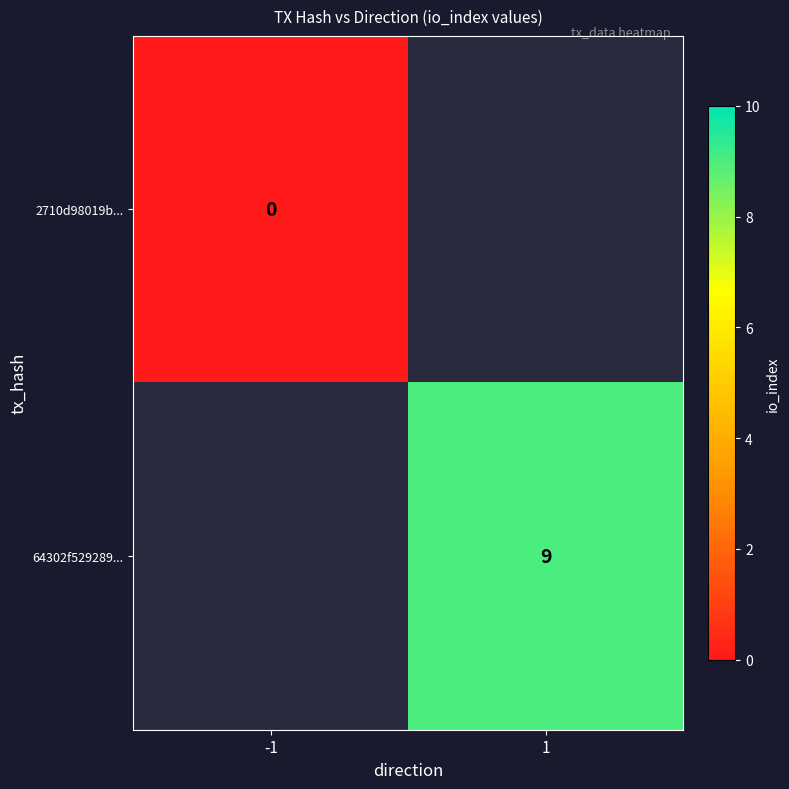

At how many categories does at least one series exceed 4?

1